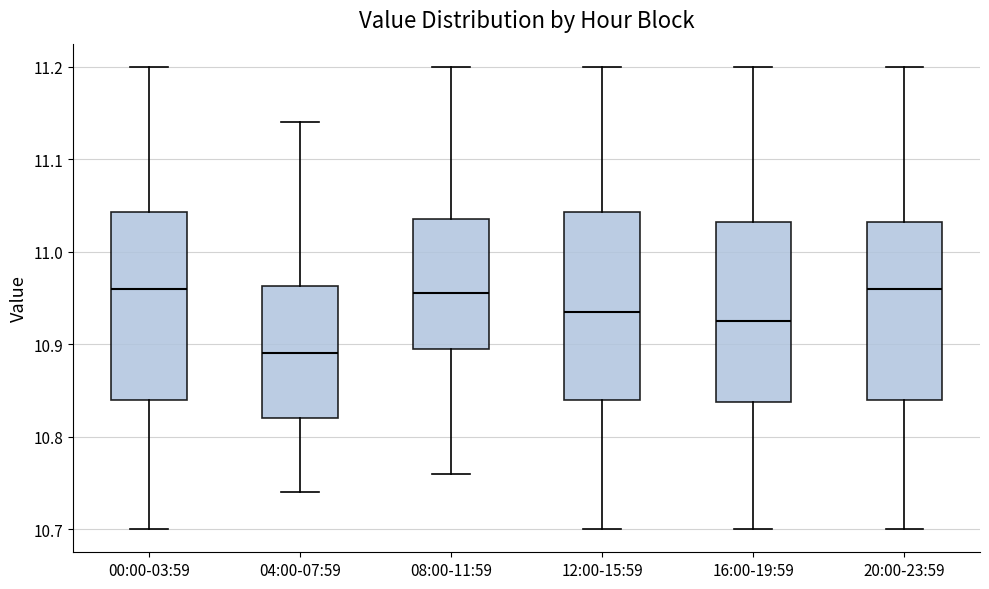

Where is the upper edge of the box for 00:00-03:59 on the y-axis? The values are not printed on the chart, so give them approximately, as read against the axis.

11.04